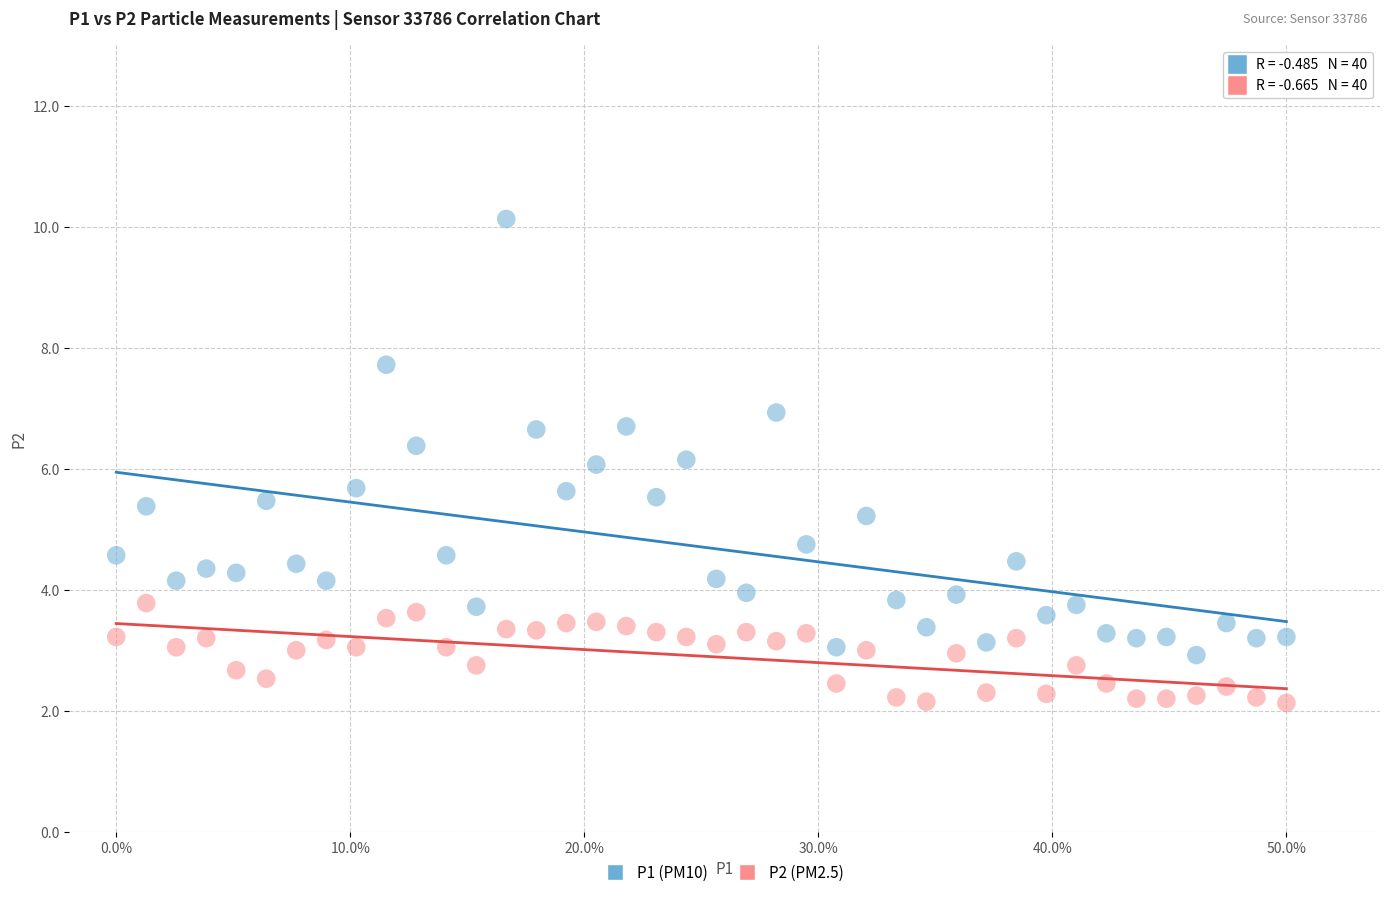

Across all data points, what is the range of Y values (max minus min)?

8.0